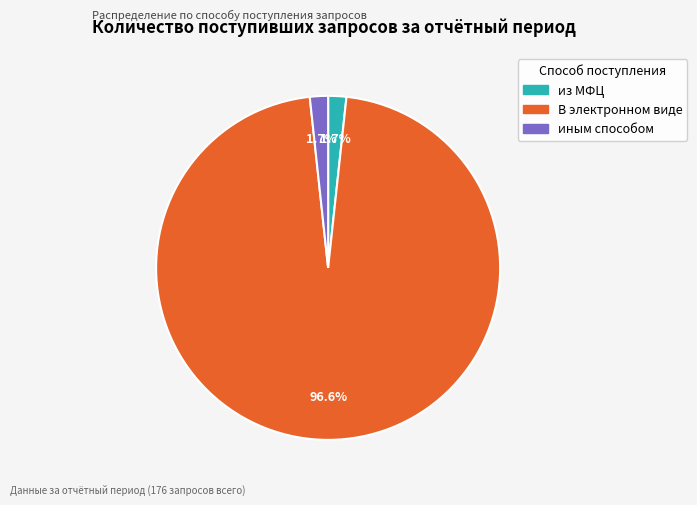

How many segments does this pie chart have?

3